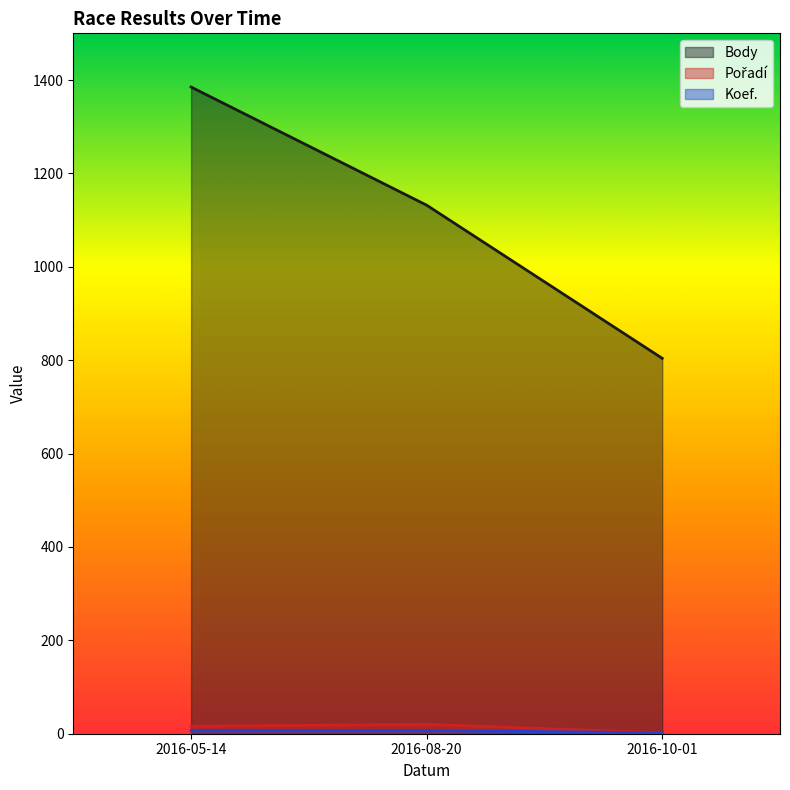

How many lines are shown in the chart?

3